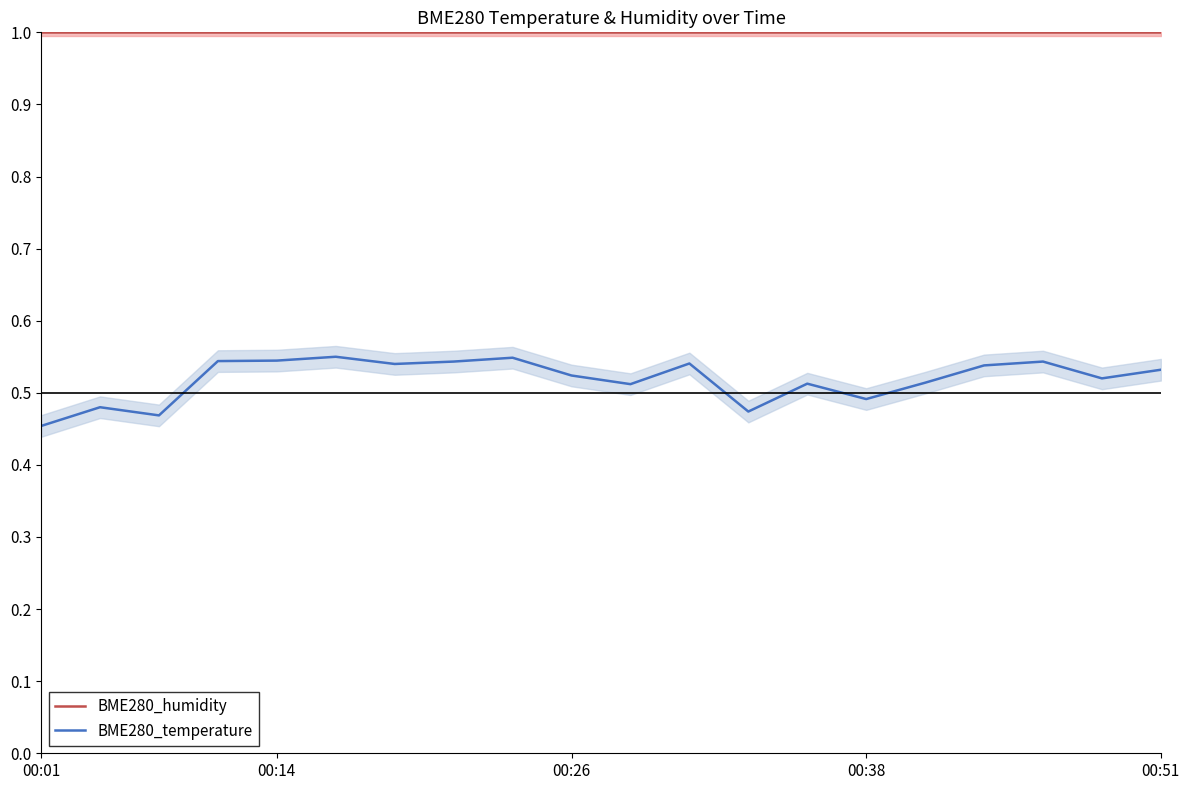

How many lines are shown in the chart?

2